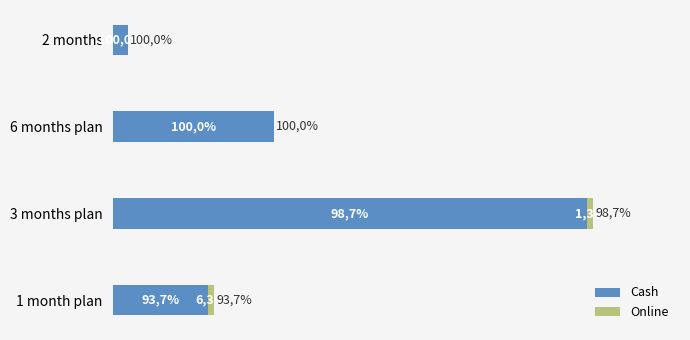

What are all the series names shown in the legend?

Cash, Online